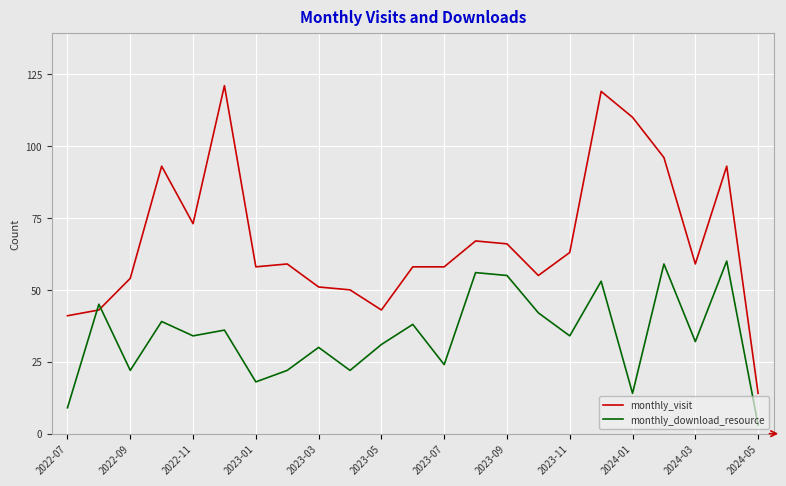

What is the greatest value displayed?

121